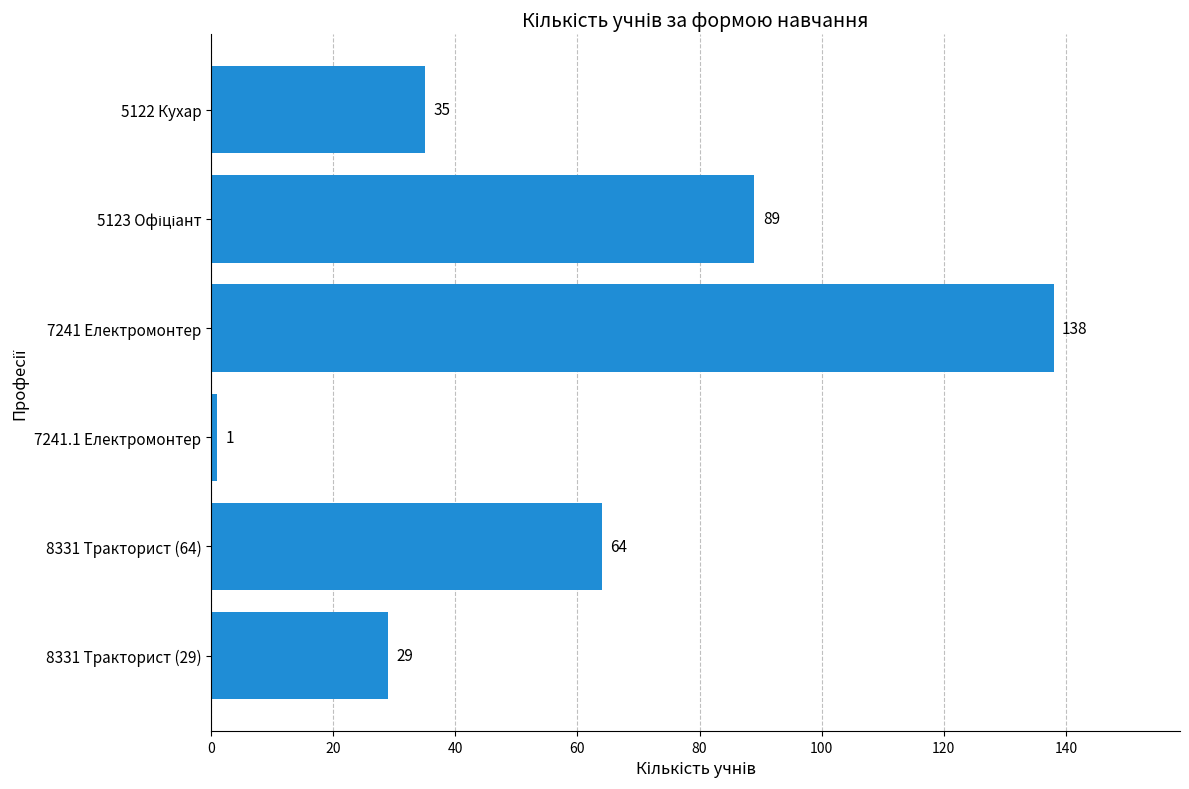

Reading top to bottom, what are all the values shown in this chart?

35	89	138	1	64	29